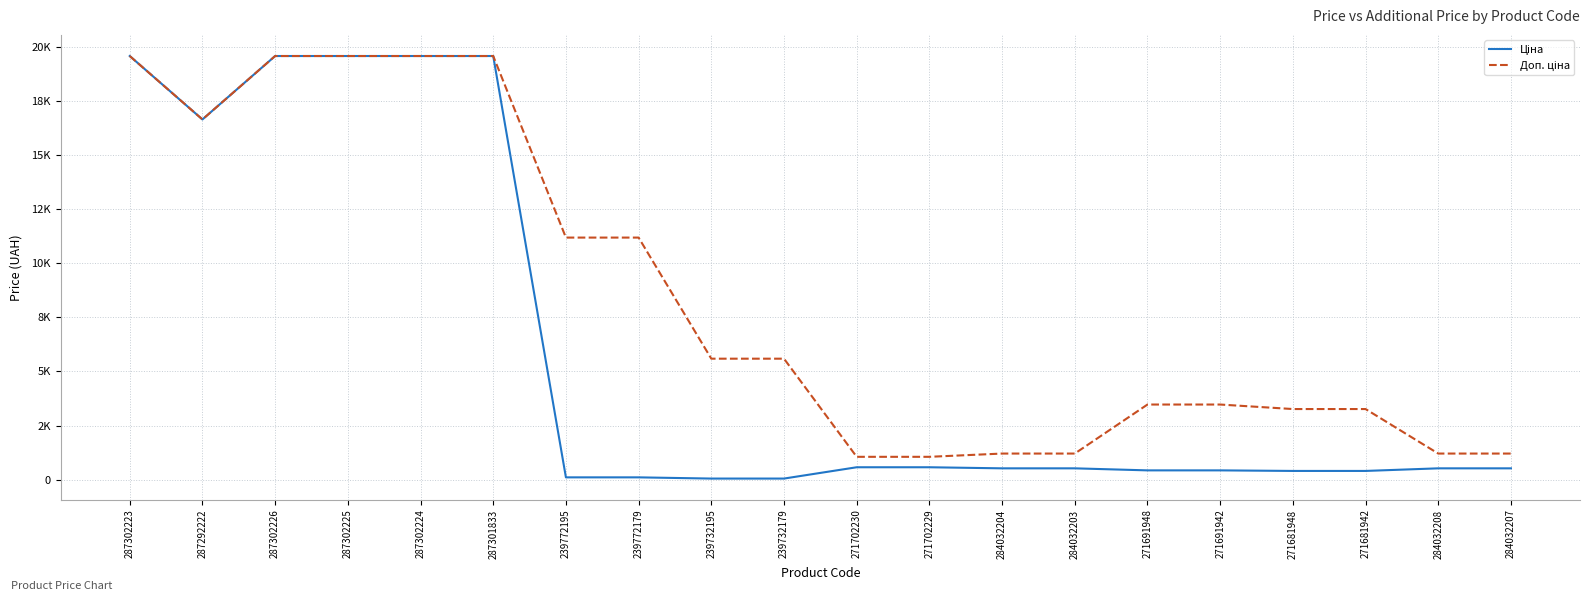

What is the difference between the second highest and second lowest values in the Ціна series?

19509.0